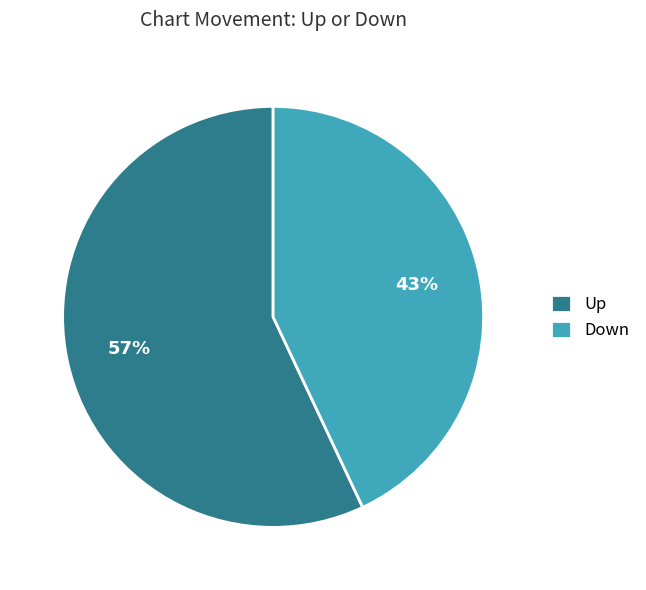

Is there a majority slice in this chart?

Yes